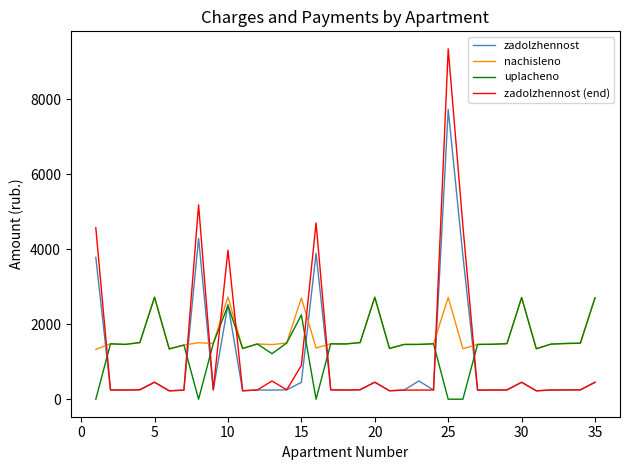

What is the maximum value for uplacheno?

2720.0